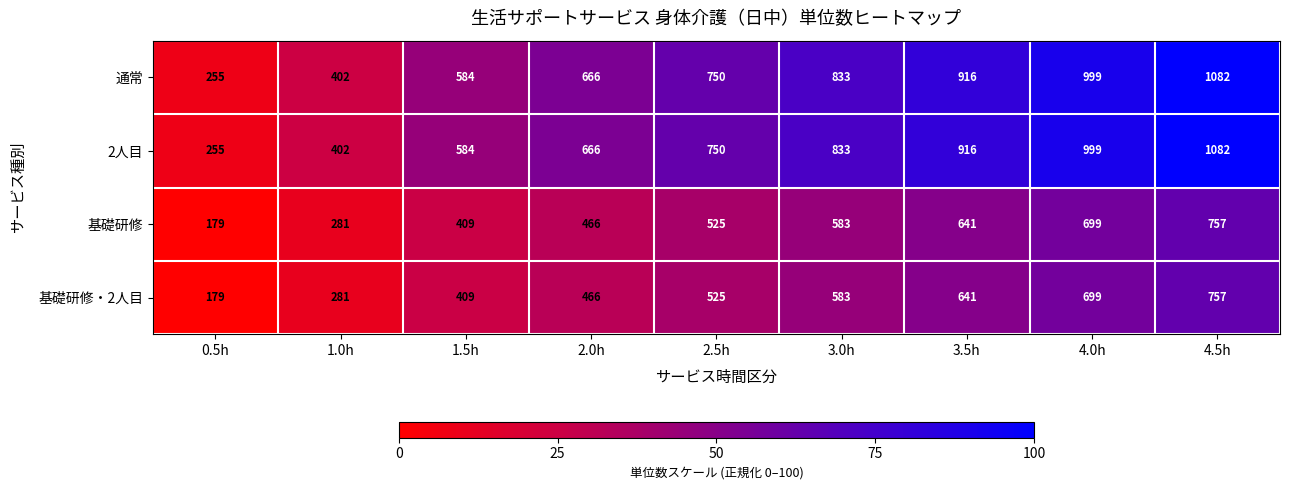

At which label is 基礎研修 closest to 468?

2.0h